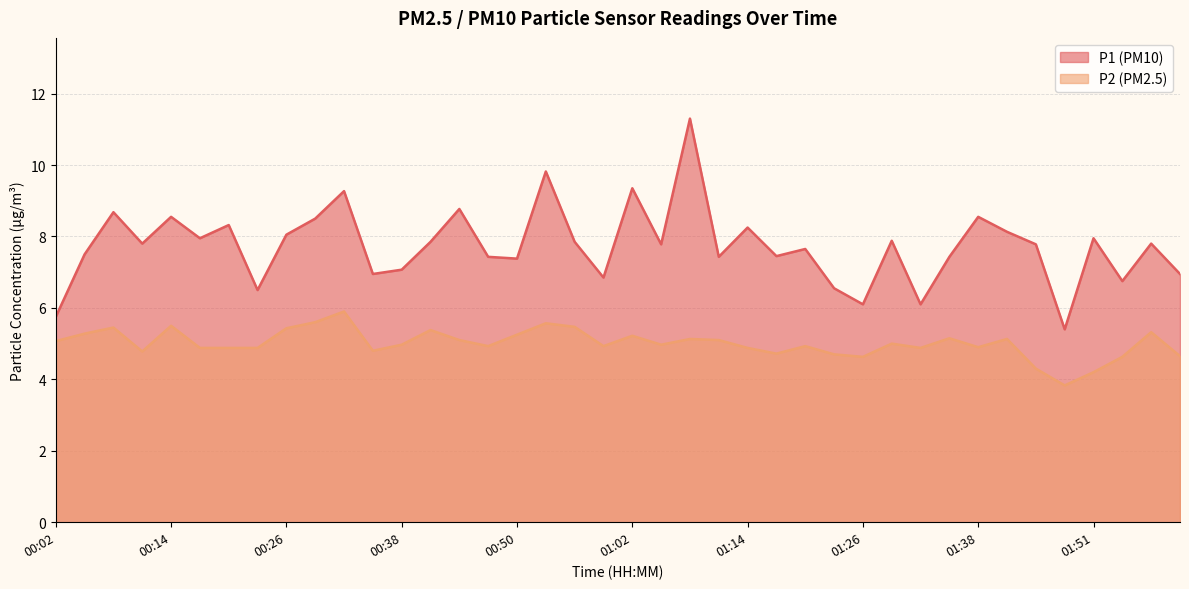

Reading left to right, list all the values displayed in this chart.

P1: 5.8	7.5	8.7	7.8	8.6	8.0	8.3	6.5	8.1	8.5	9.3	7.0	7.1	7.8	8.8	7.4	7.4	9.8	7.8	6.8	9.3	7.8	11.3	7.4	8.2	7.5	7.7	6.5	6.1	7.9	6.1	7.4	8.6	8.1	7.8	5.4	8.0	6.8	7.8	7.0
P2: 5.1	5.3	5.5	4.8	5.5	4.9	4.9	4.9	5.4	5.6	5.9	4.8	5.0	5.4	5.1	4.9	5.2	5.6	5.5	4.9	5.2	5.0	5.1	5.1	4.9	4.7	4.9	4.7	4.6	5.0	4.9	5.2	4.9	5.1	4.3	3.8	4.2	4.6	5.3	4.7